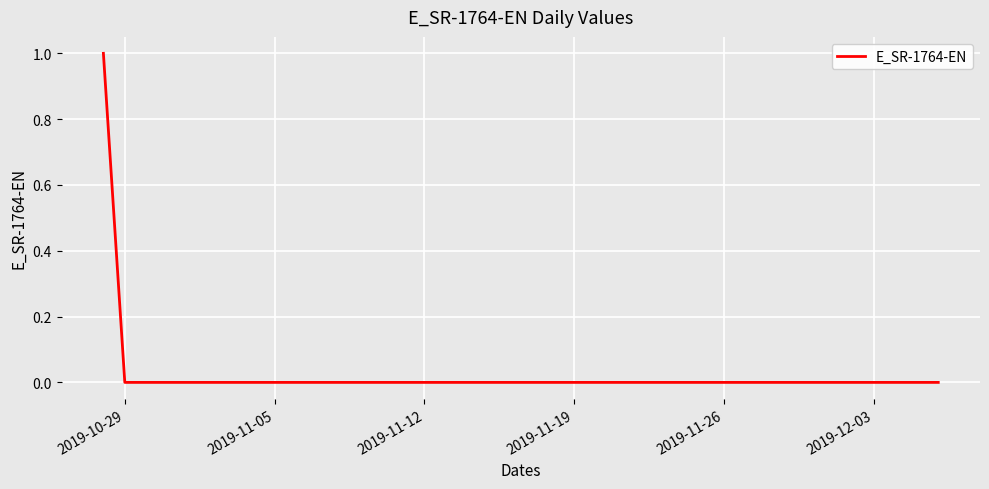

How many lines are shown in the chart?

1